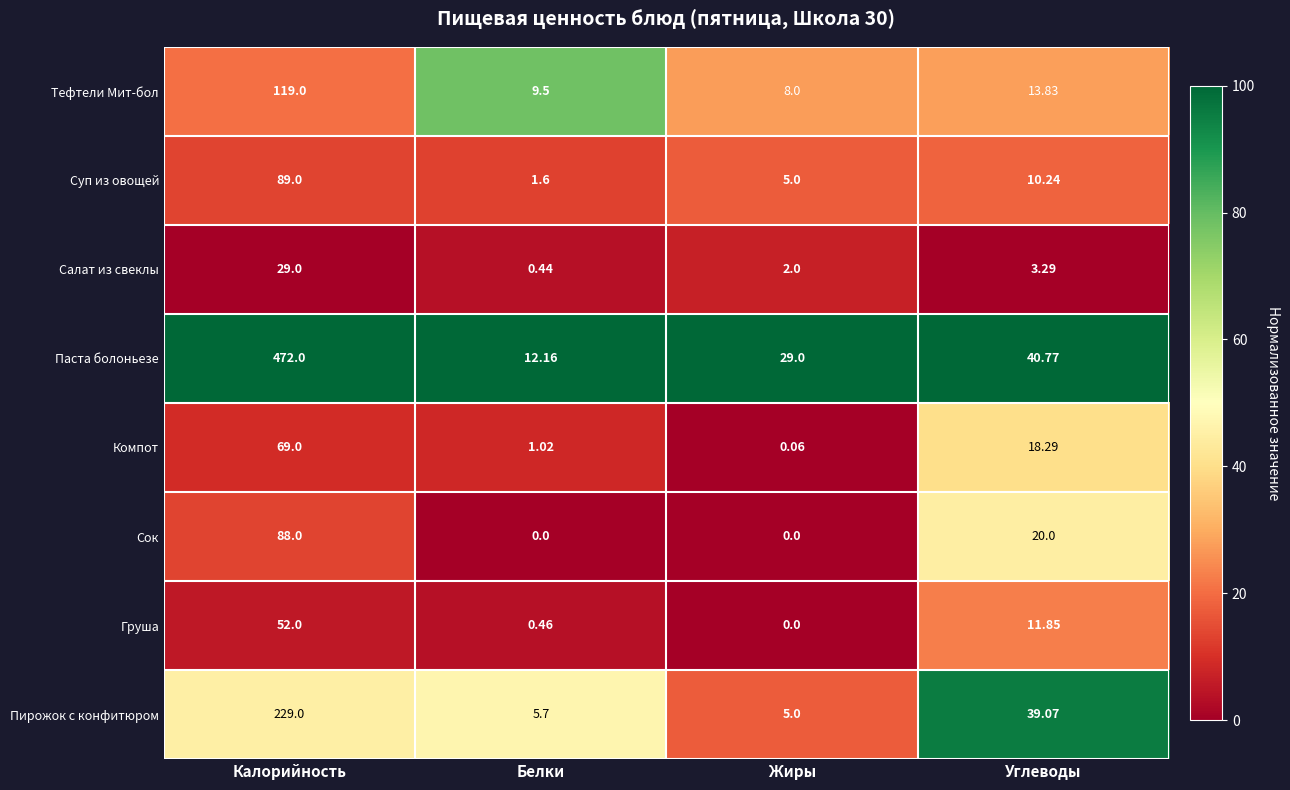

At Углеводы, list the series in order from largest to smallest.

Паста болоньезе, Пирожок с конфитюром, Сок, Компот, Тефтели Мит-бол, Груша, Суп из овощей, Салат из свеклы